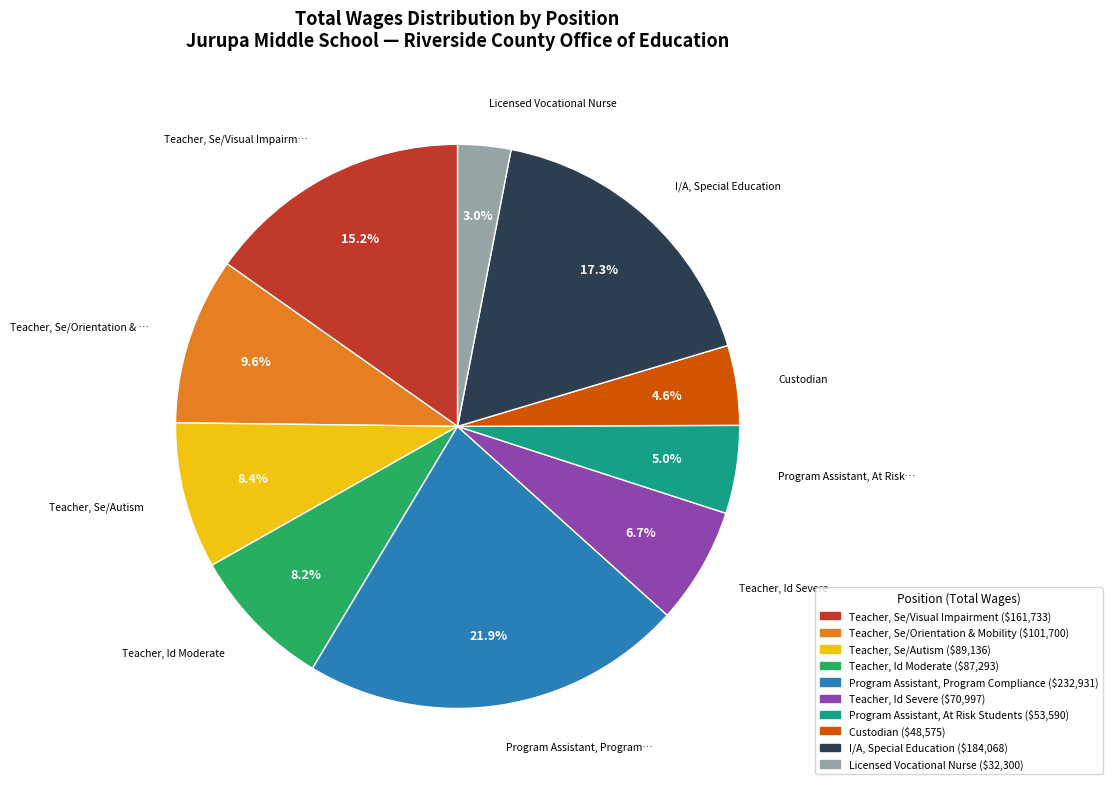

Between Program Assistant, Program Compliance and Teacher, Id Severe, which is larger?

Program Assistant, Program Compliance